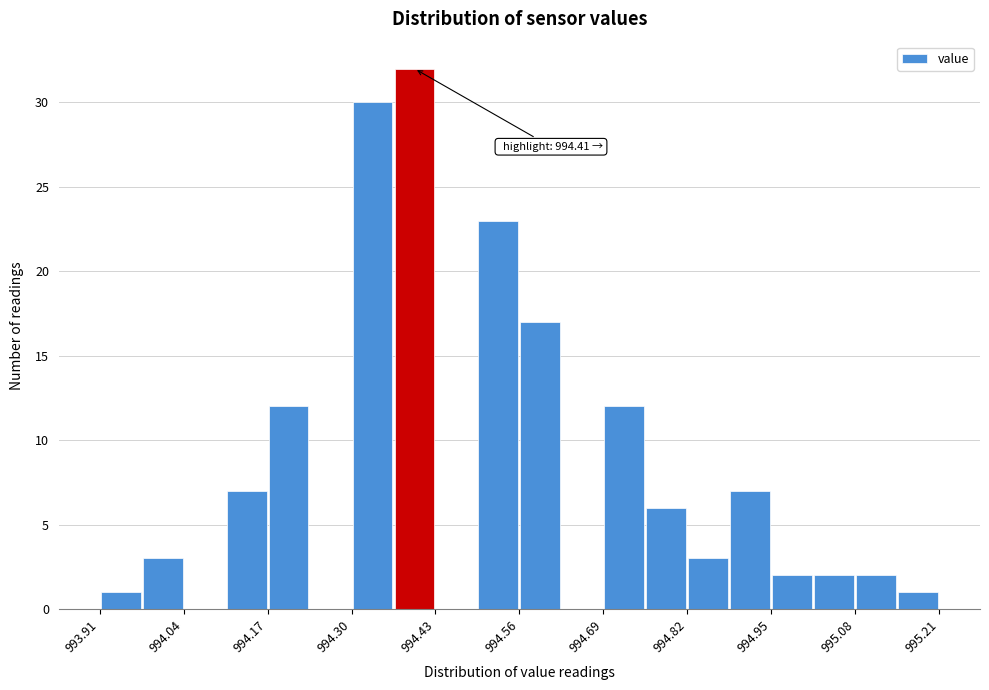

Read against the x-axis, roughly where is the centre of the tallest bar?

994.40